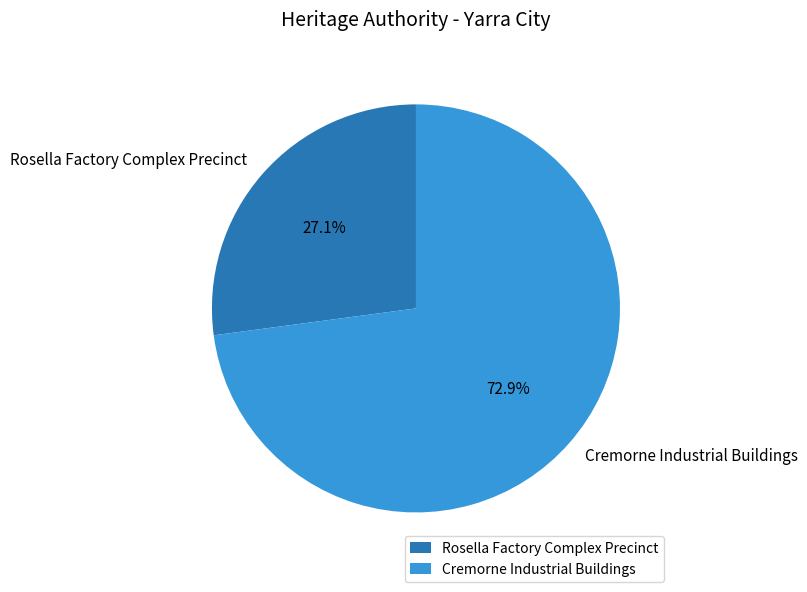

What is the ratio of the value at Rosella Factory Complex Precinct to the value at Cremorne Industrial Buildings?

0.4